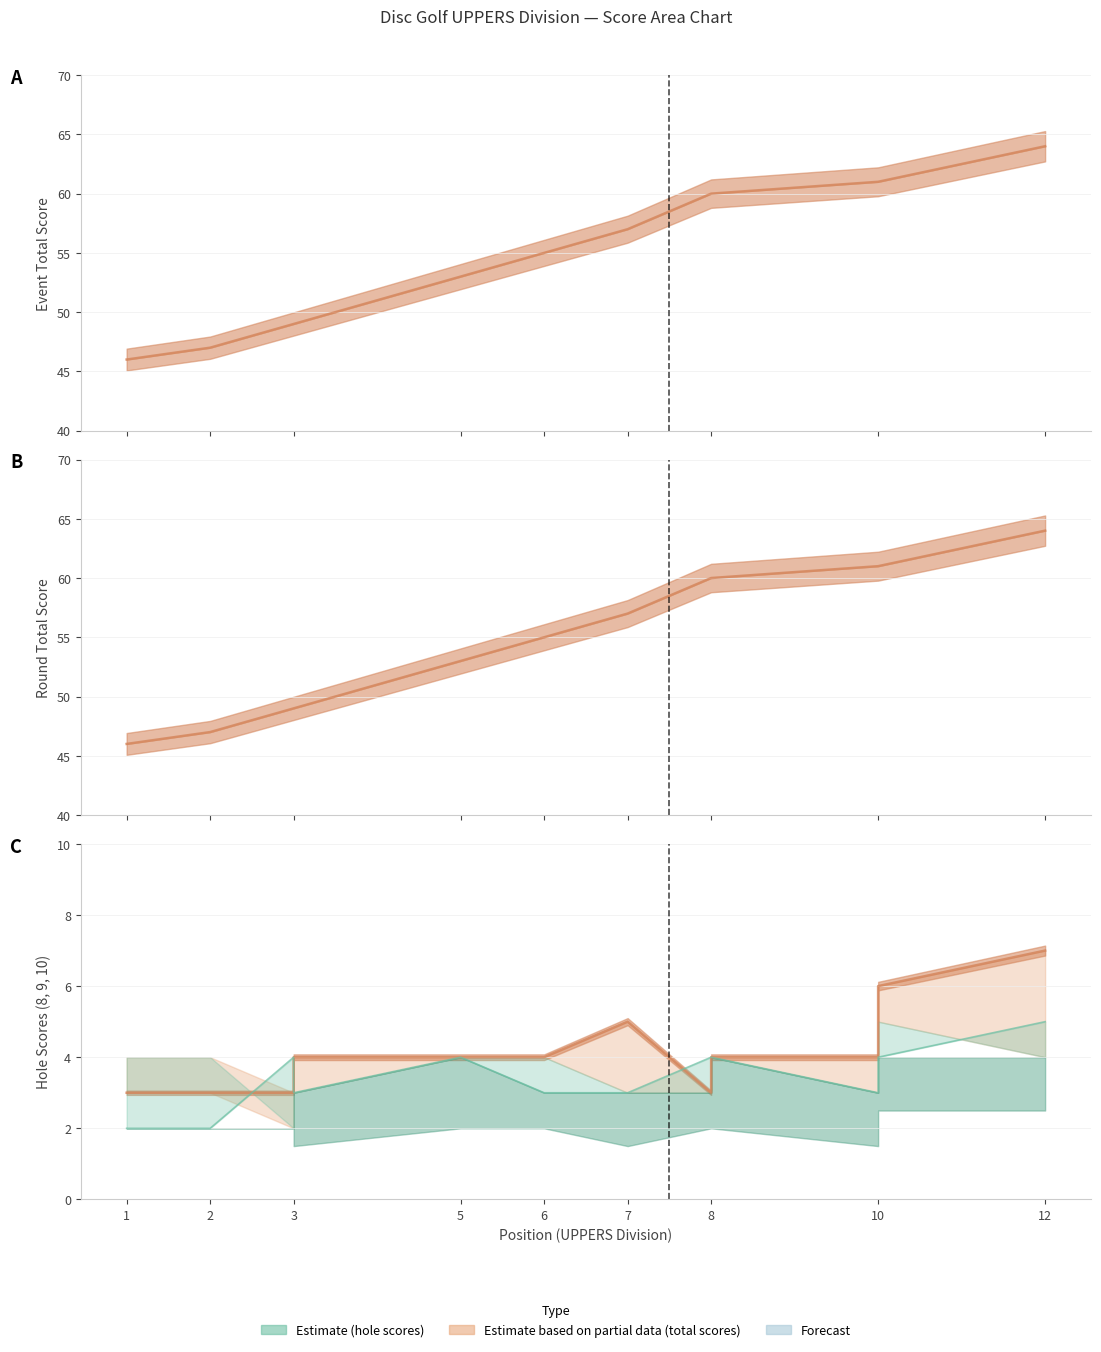

At which category is the sum across all series the highest?

12